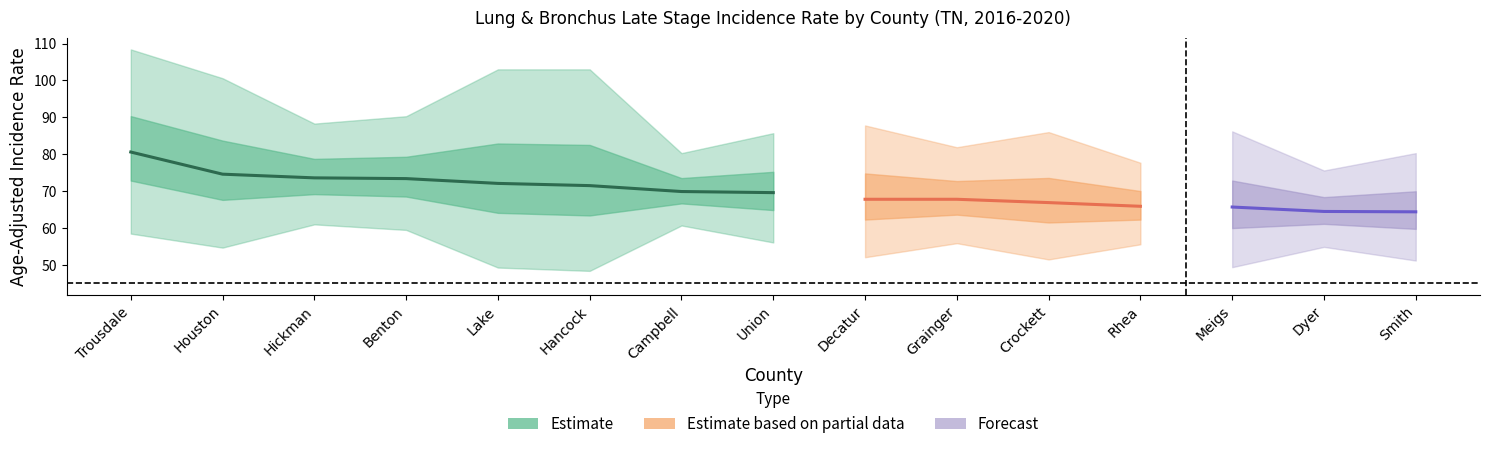

What position from the left is Trousdale?

1